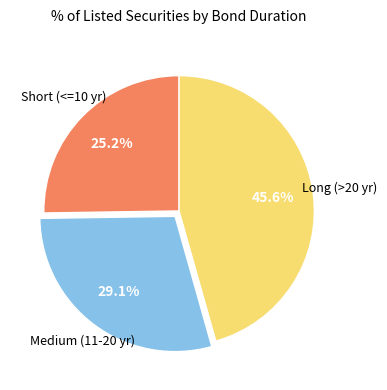

Is there any slice that represents more than half of the pie?

No